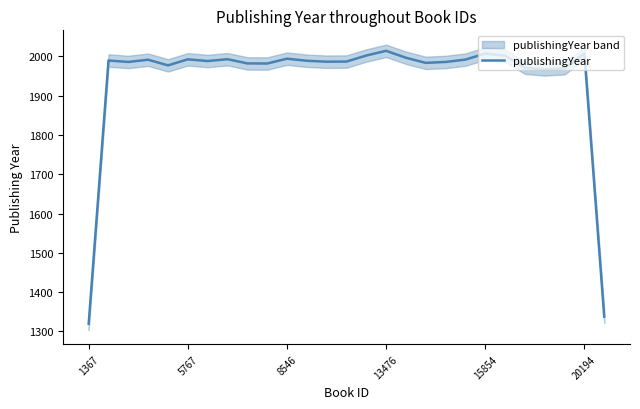

What is the maximum value for publishingYear?

2014.3